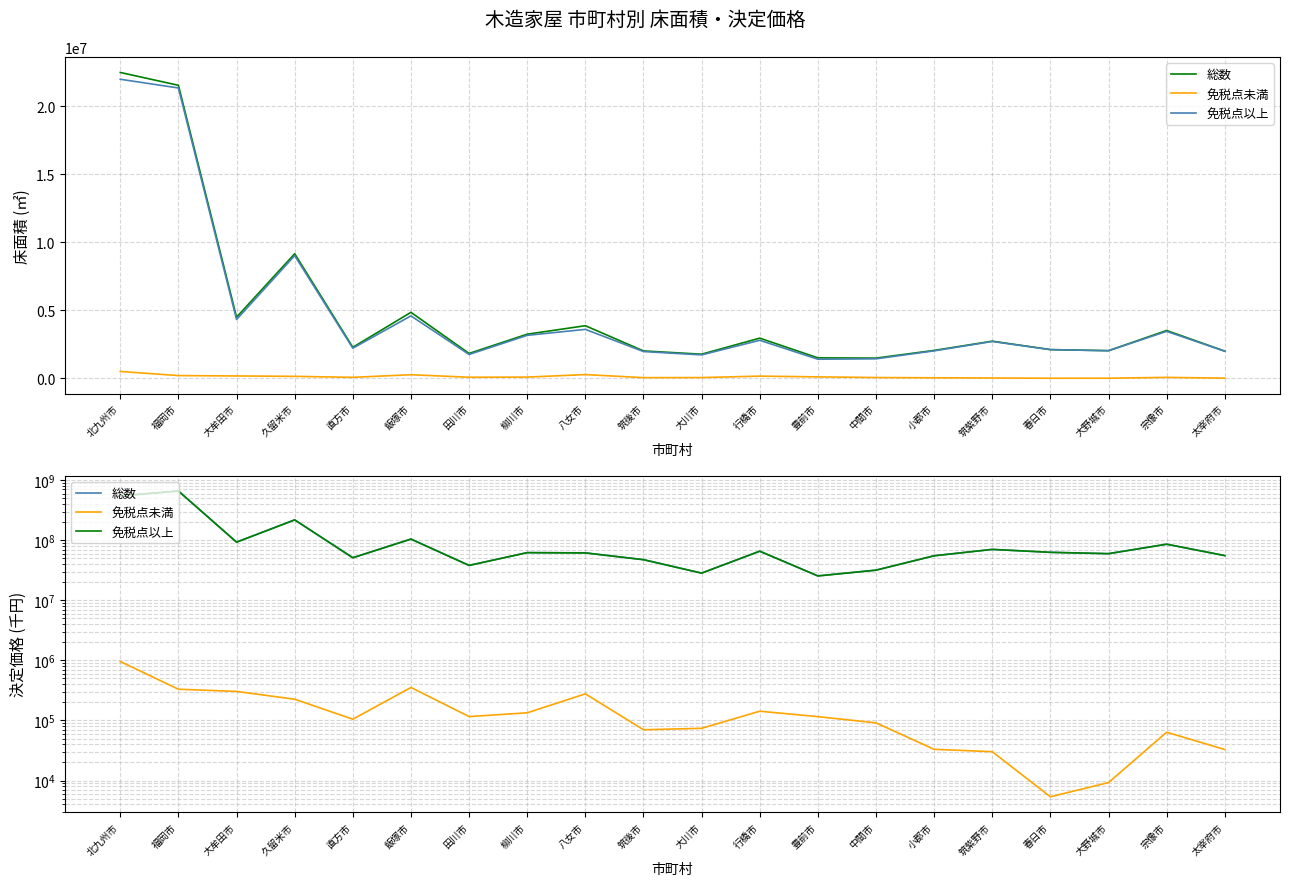

Where is the first local minimum for 免税点以上?

大牟田市